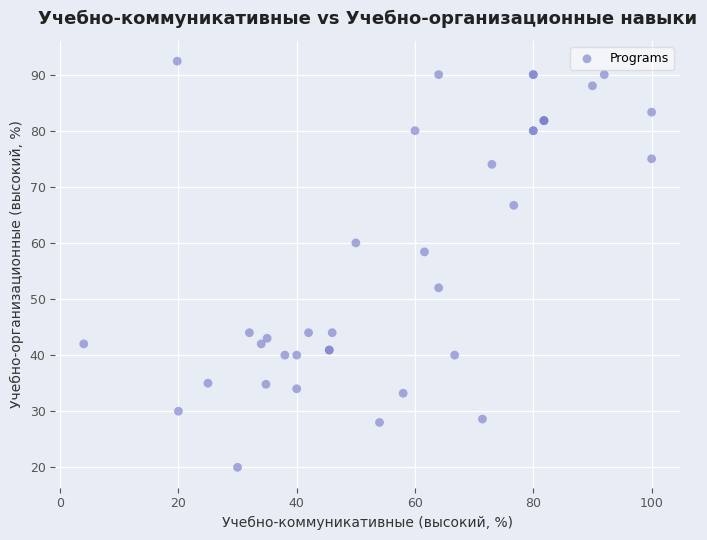

What Y value in the scatter plot is closest to 56?

58.4